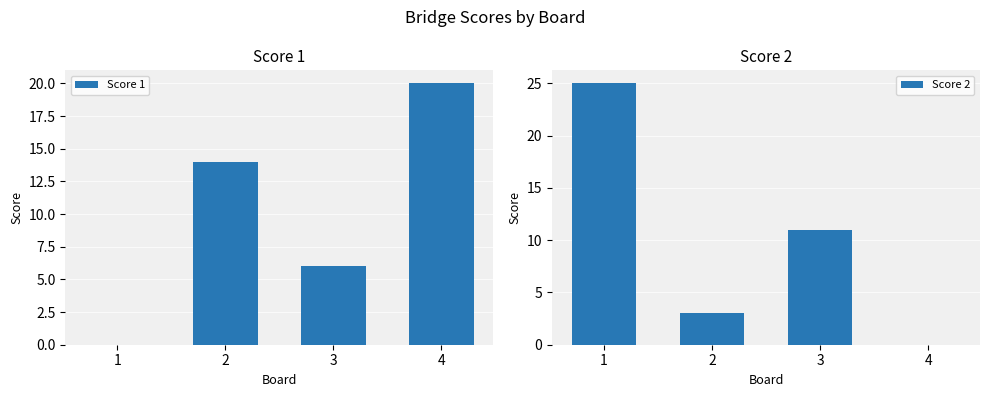

The value of Score 2 at 3 is 11. True or false?

True